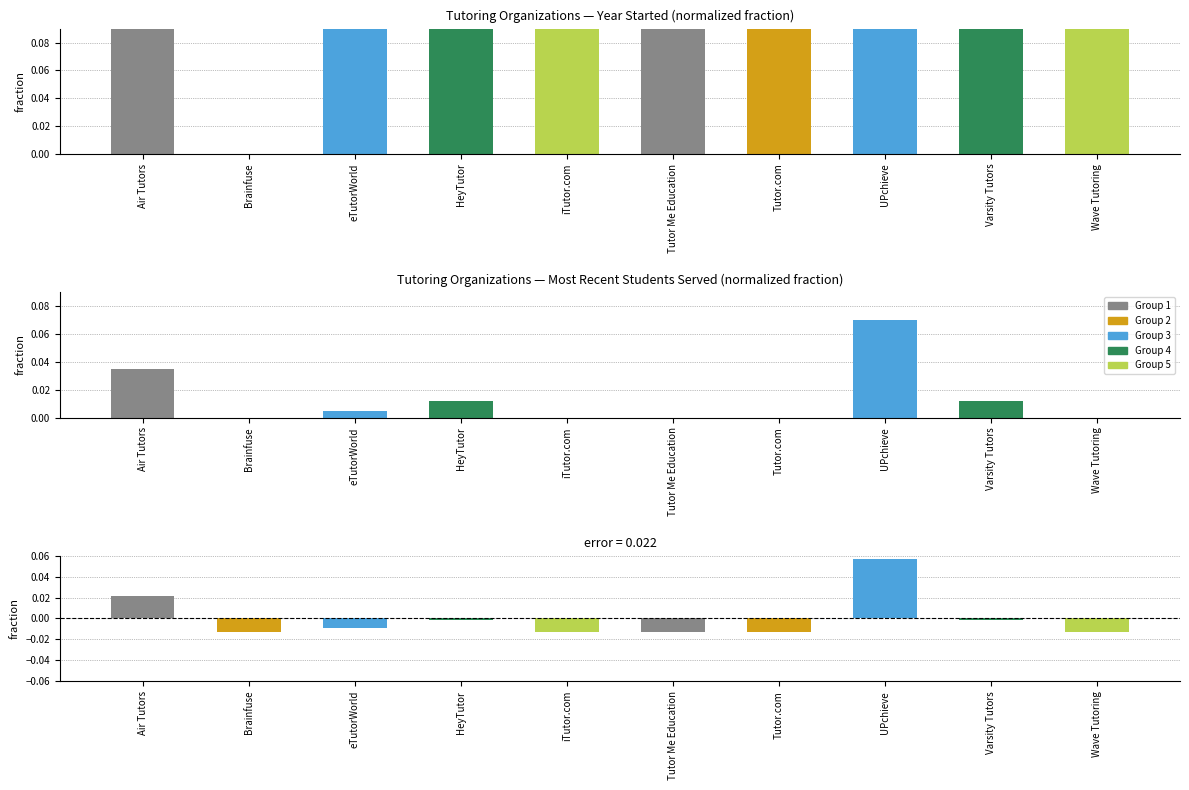

Which category has the highest value in the Year Started (normalized) series?

Tutor.com